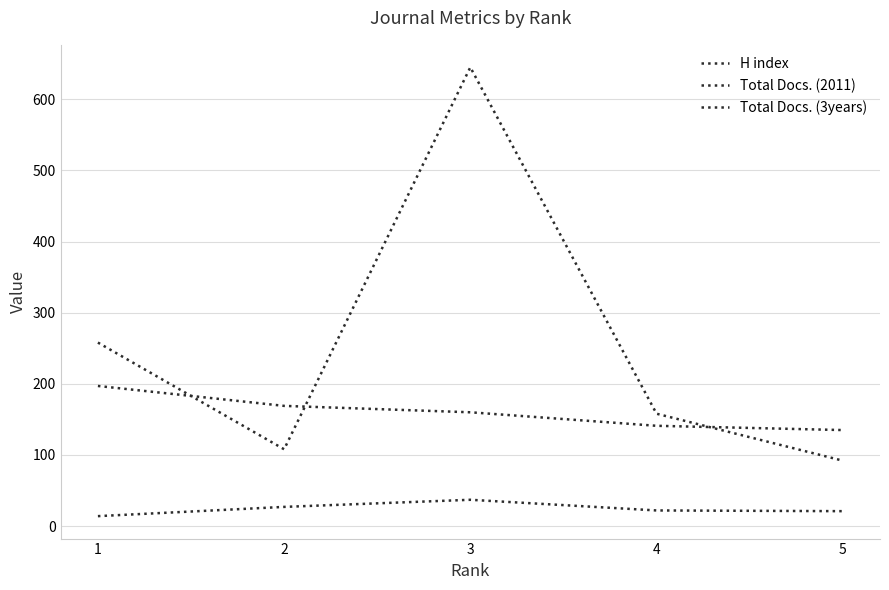

Which has a higher value, 5 or 1?

1